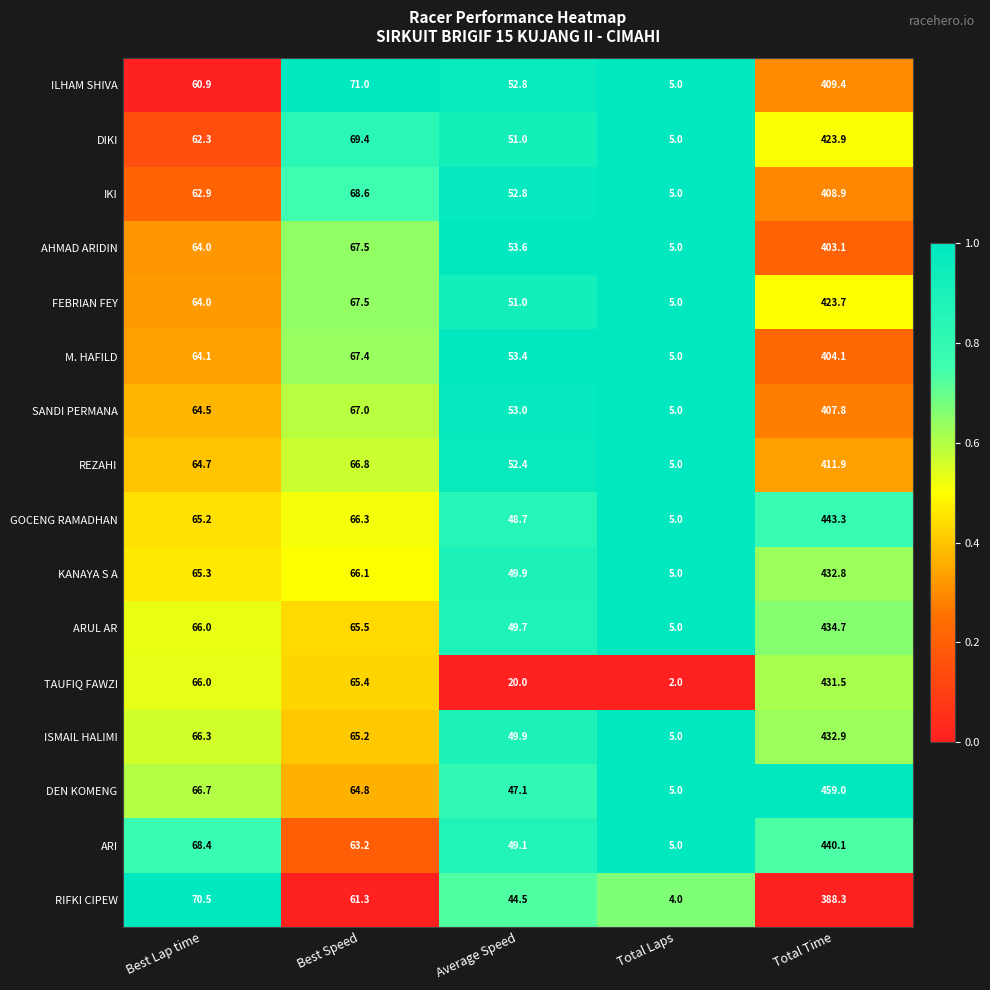

True or false: DEN KOMENG has a value of 64.8 at Best Speed.

True